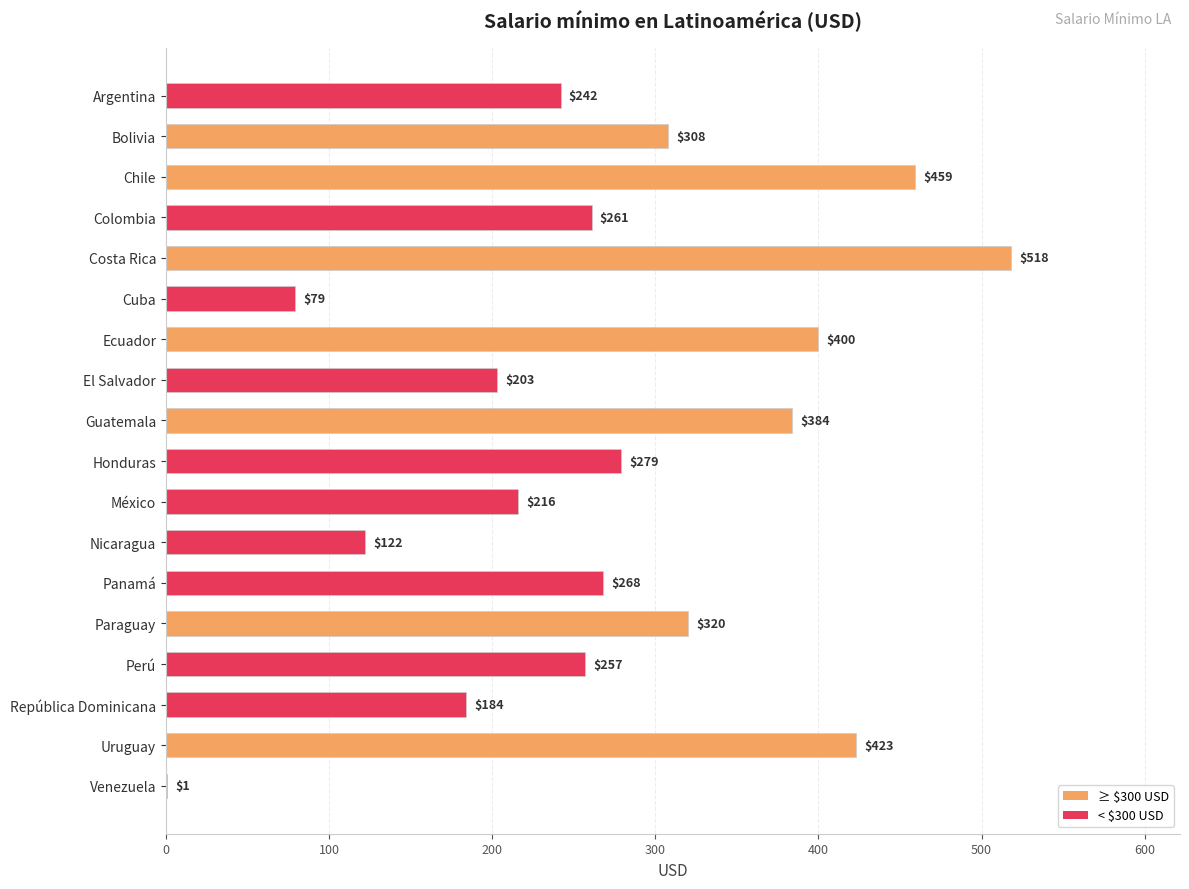

What is the change in value from Uruguay to Venezuela?

-422